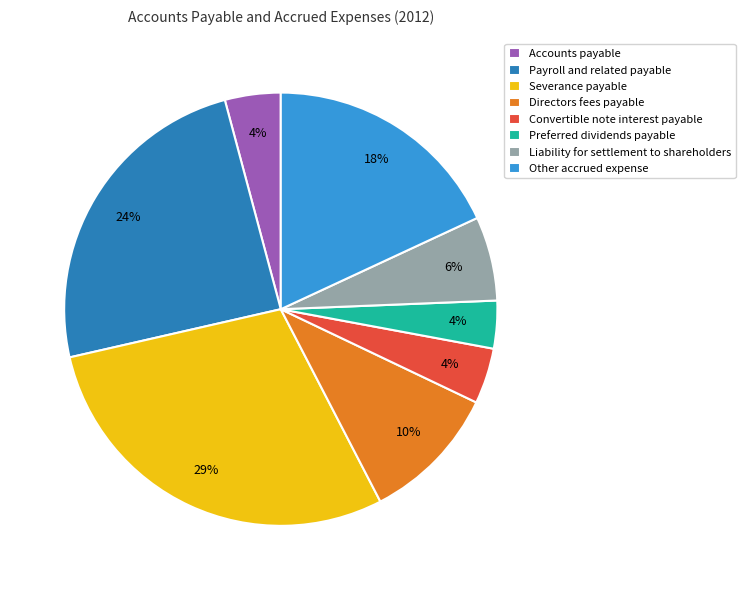

The Other accrued expense slice represents 18% of the pie. True or false?

True